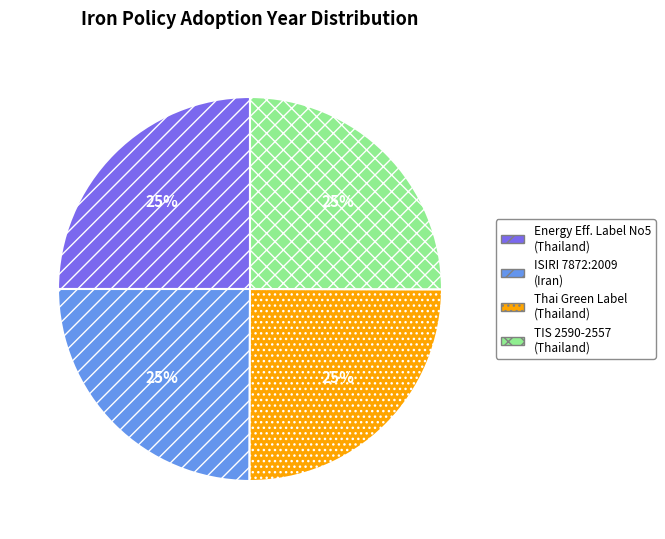

True or false: TIS 2590-2557 (Thailand) accounts for 13% of the total.

False